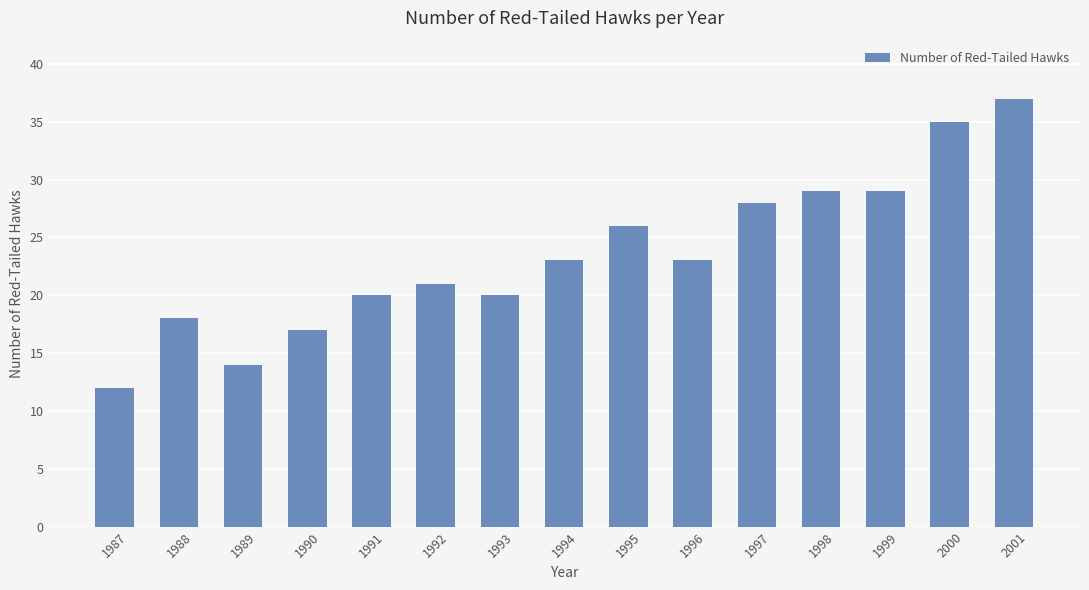

What is the average value?

23